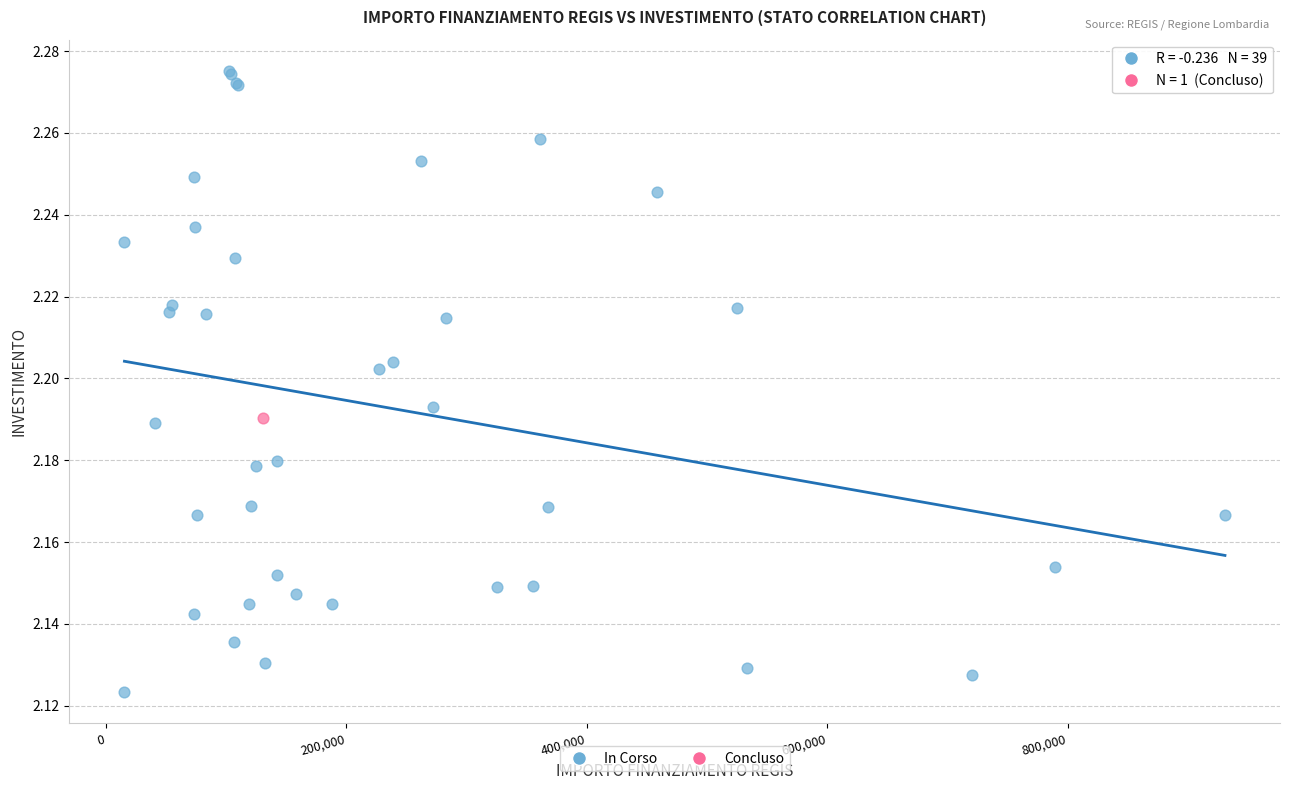

What are all the series names shown in the legend?

In Corso, Concluso